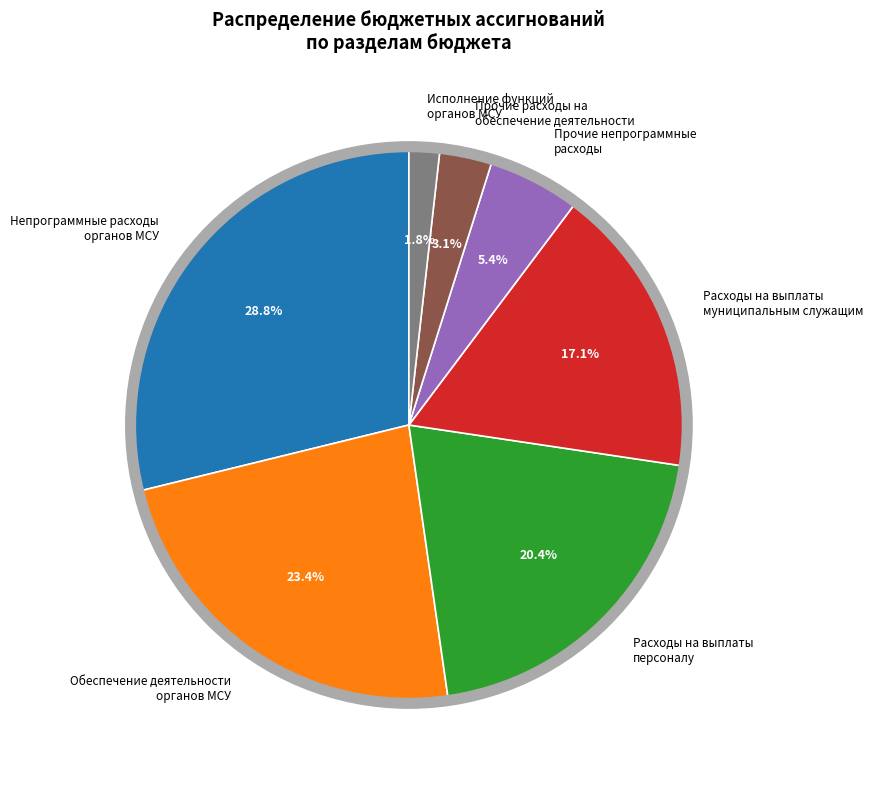

Which category has the smallest portion of the pie?

Исполнение функций органов МСУ